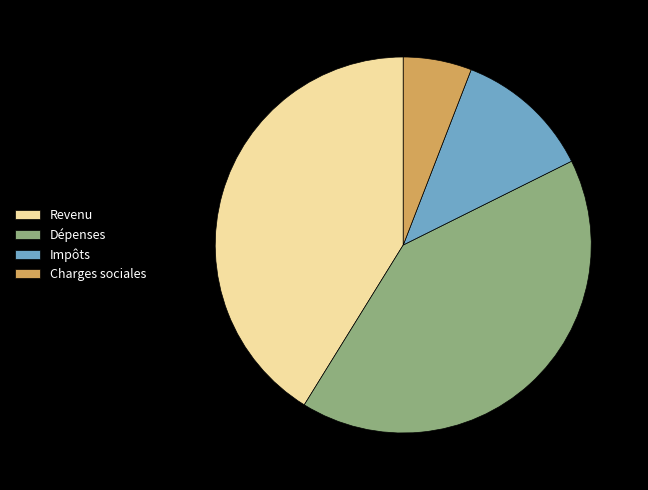

What is the ratio of the value at Dépenses to the value at Impôts?

3.5